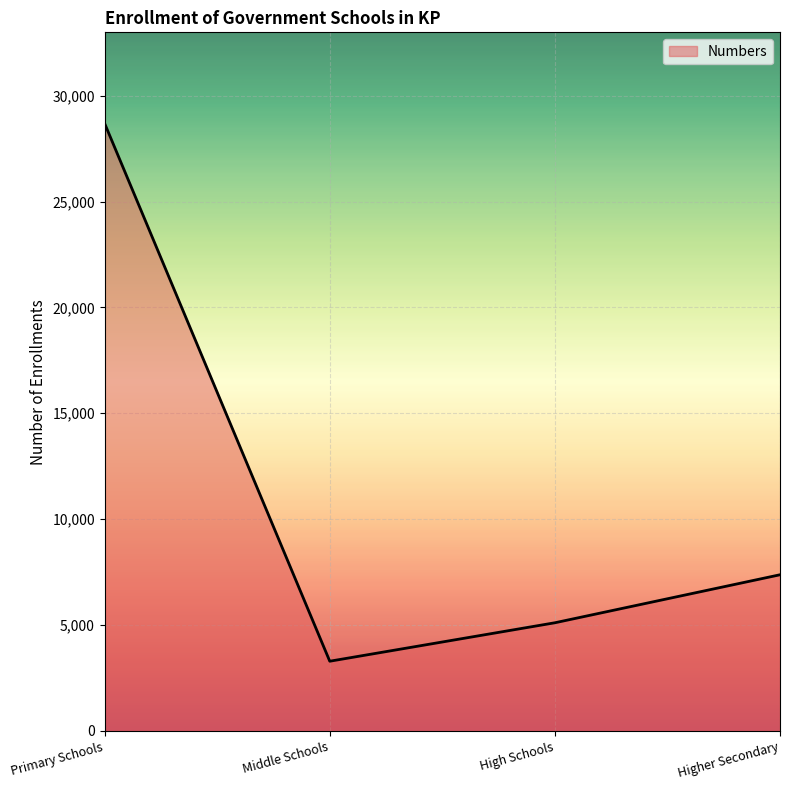

Reading right to left, list all the values displayed in this chart.

Higher Secondary=7375	High Schools=5108	Middle Schools=3292	Primary Schools=28687